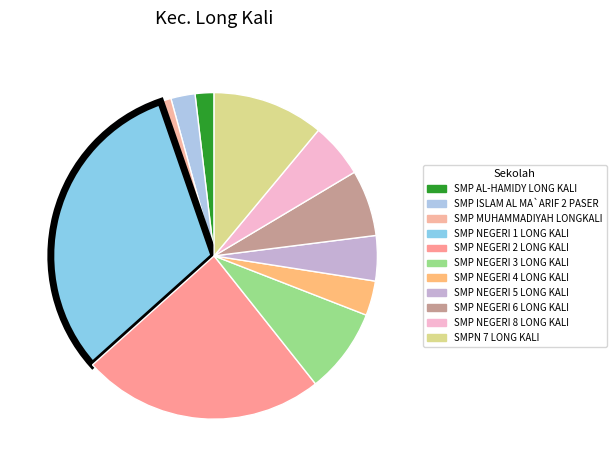

Is it true that SMP NEGERI 4 LONG KALI is 1% of the pie?

False